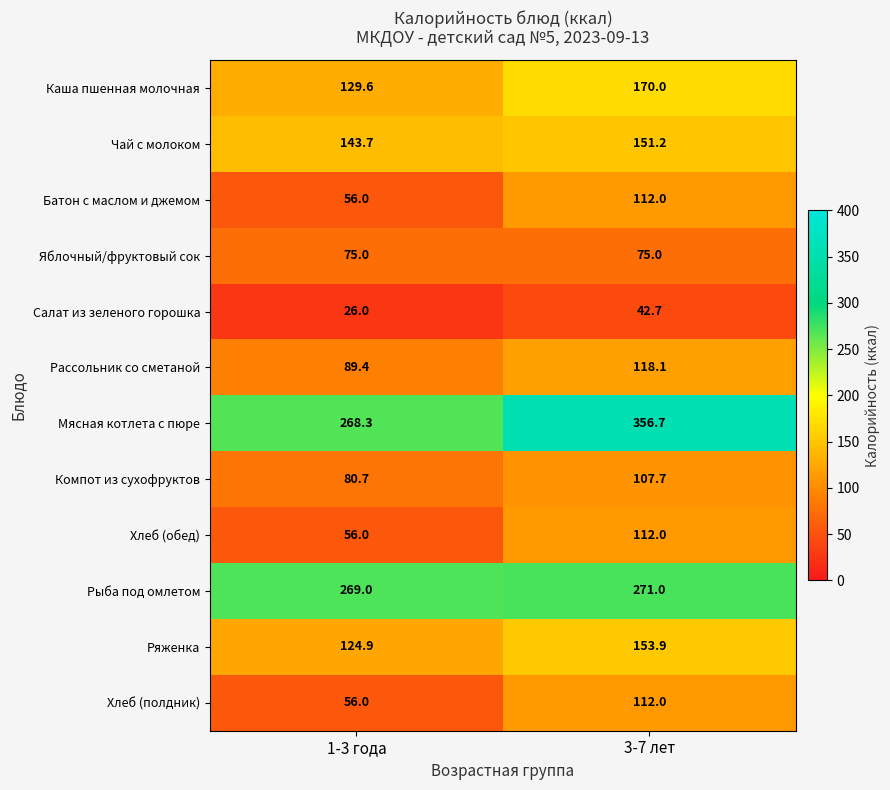

True or false: Рыба под омлетом has a value of 271.0 at 3-7 лет.

True